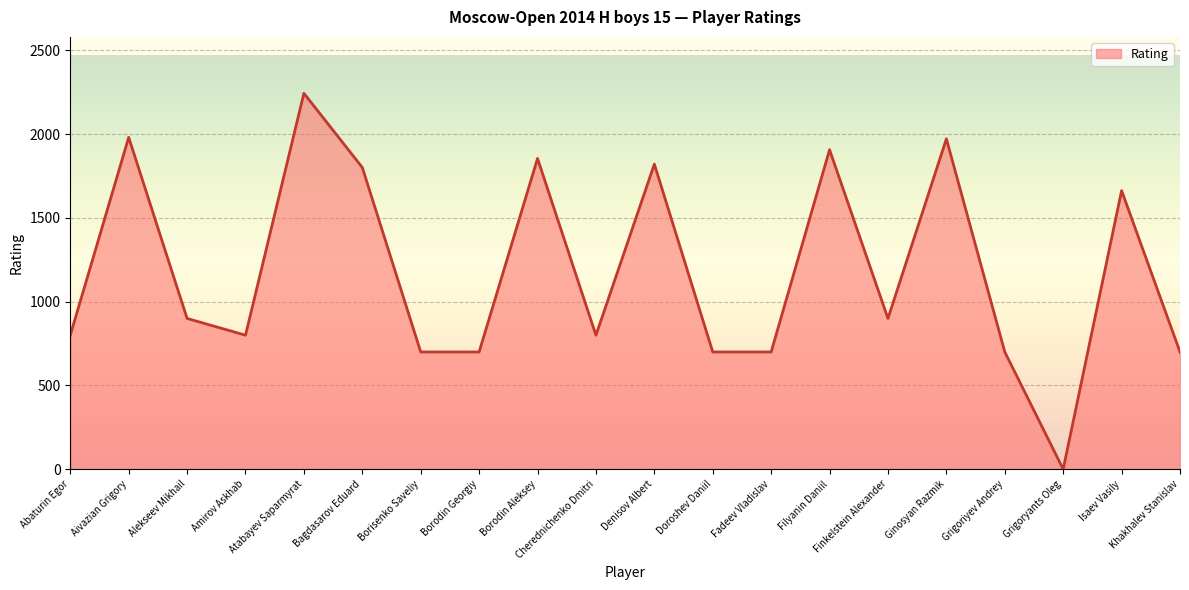

The chart shows a value of 1663 at Isaev Vasily. True or false?

True